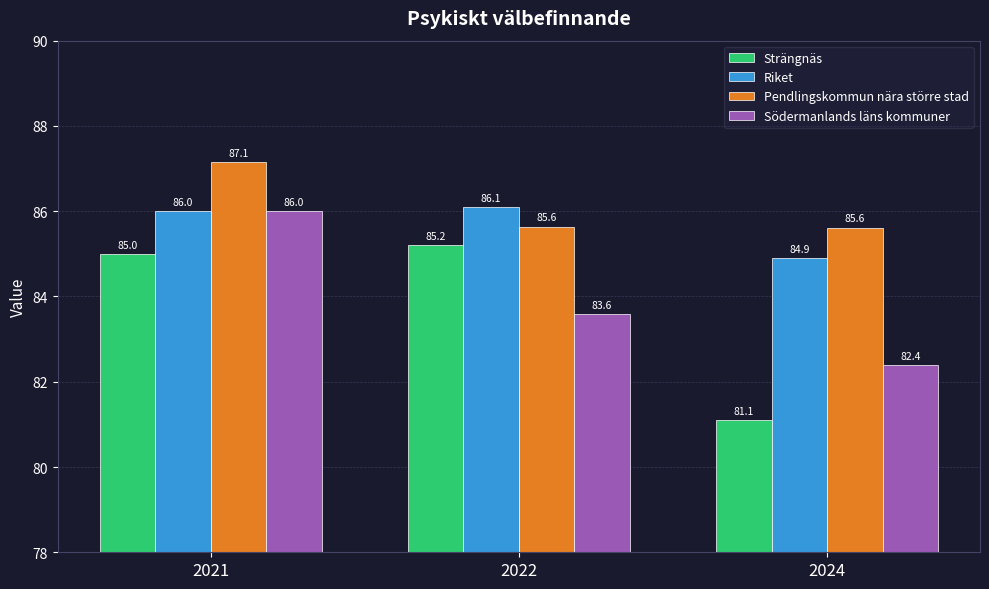

Which series has the largest total across all categories?

Pendlingskommun nära större stad